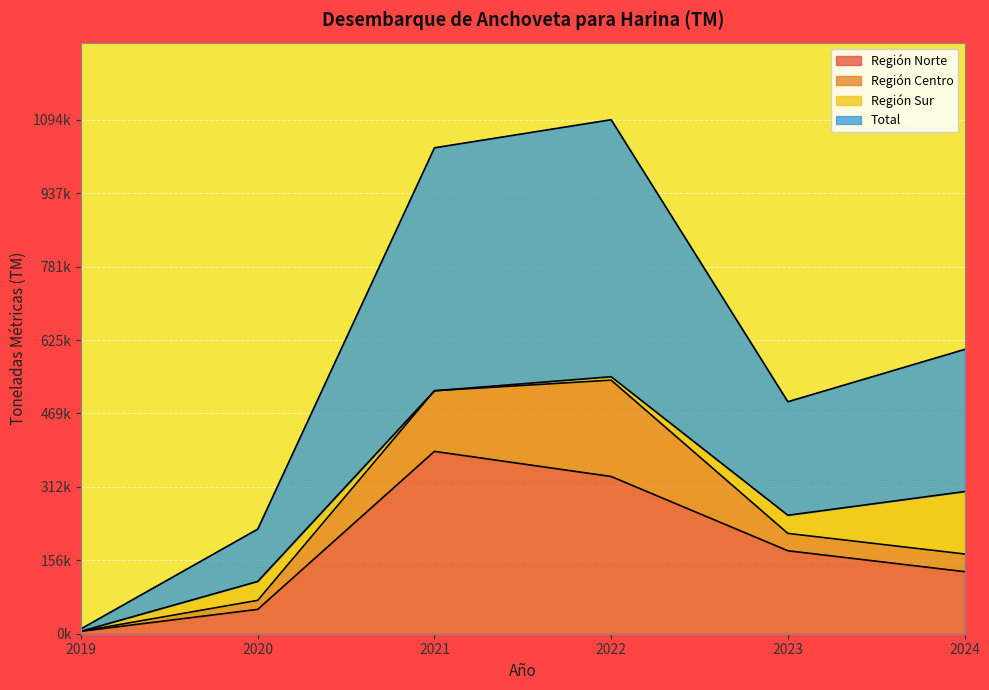

How many data points in Región Norte are above 176556?

3